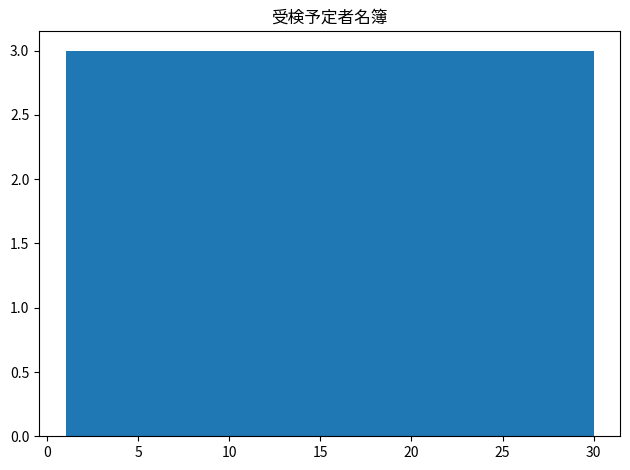

Reading left to right, list every bar in this chart as the range it spans on the x-axis followed by its height. Neither the bar edges nor the heights are printed on the chart, so give them approximately, as read against the axes.

1.0 to 3.9: 3
3.9 to 6.8: 3
6.8 to 9.7: 3
9.7 to 12.6: 3
12.6 to 15.5: 3
15.5 to 18.4: 3
18.4 to 21.3: 3
21.3 to 24.2: 3
24.2 to 27.1: 3
27.1 to 30.0: 3